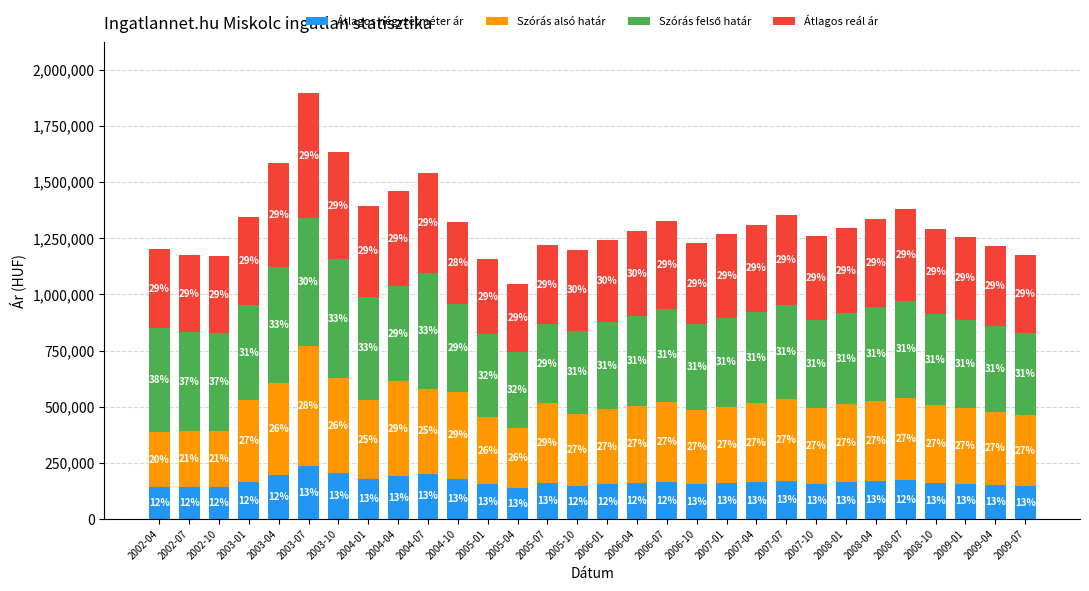

What is the difference between the maximum and second lowest values in the Szórás felső határ series?

218869